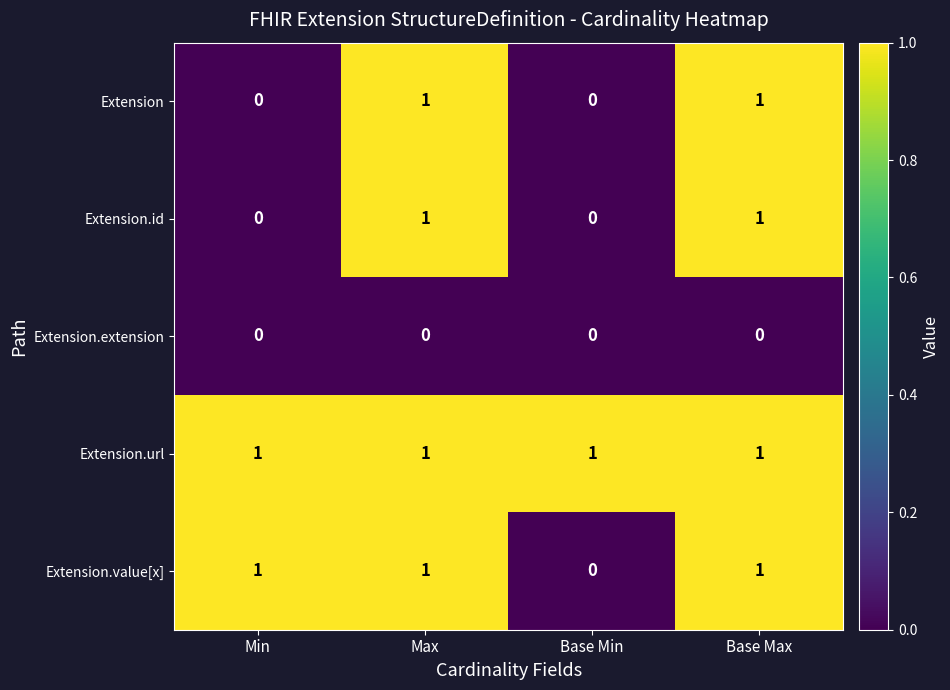

At how many categories does at least one series exceed 0?

4